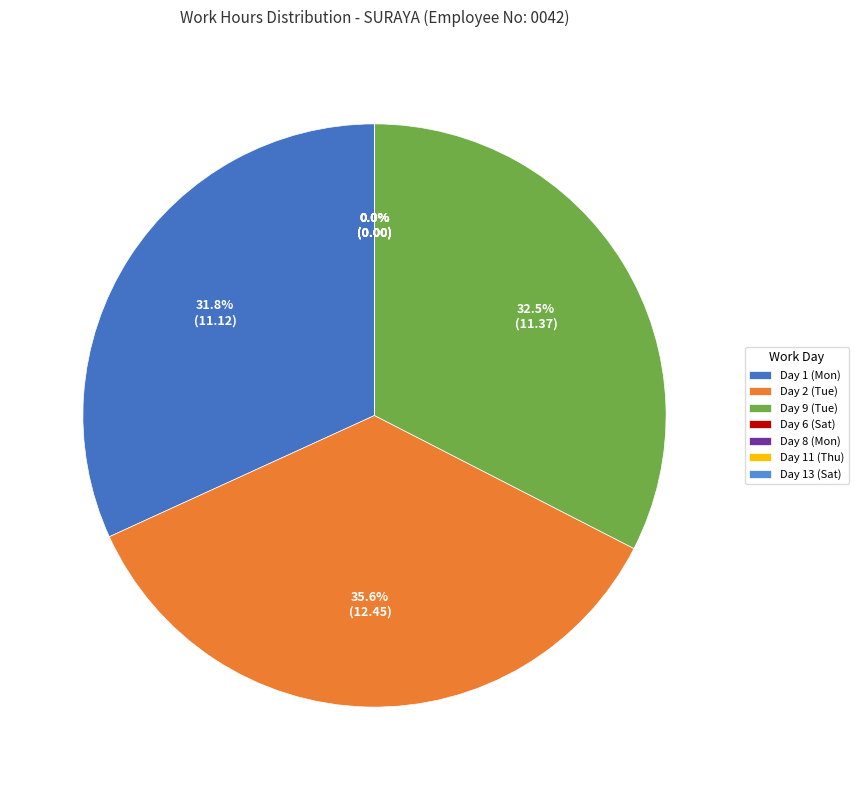

Is it true that Day 1 (Mon) is 39% of the pie?

False